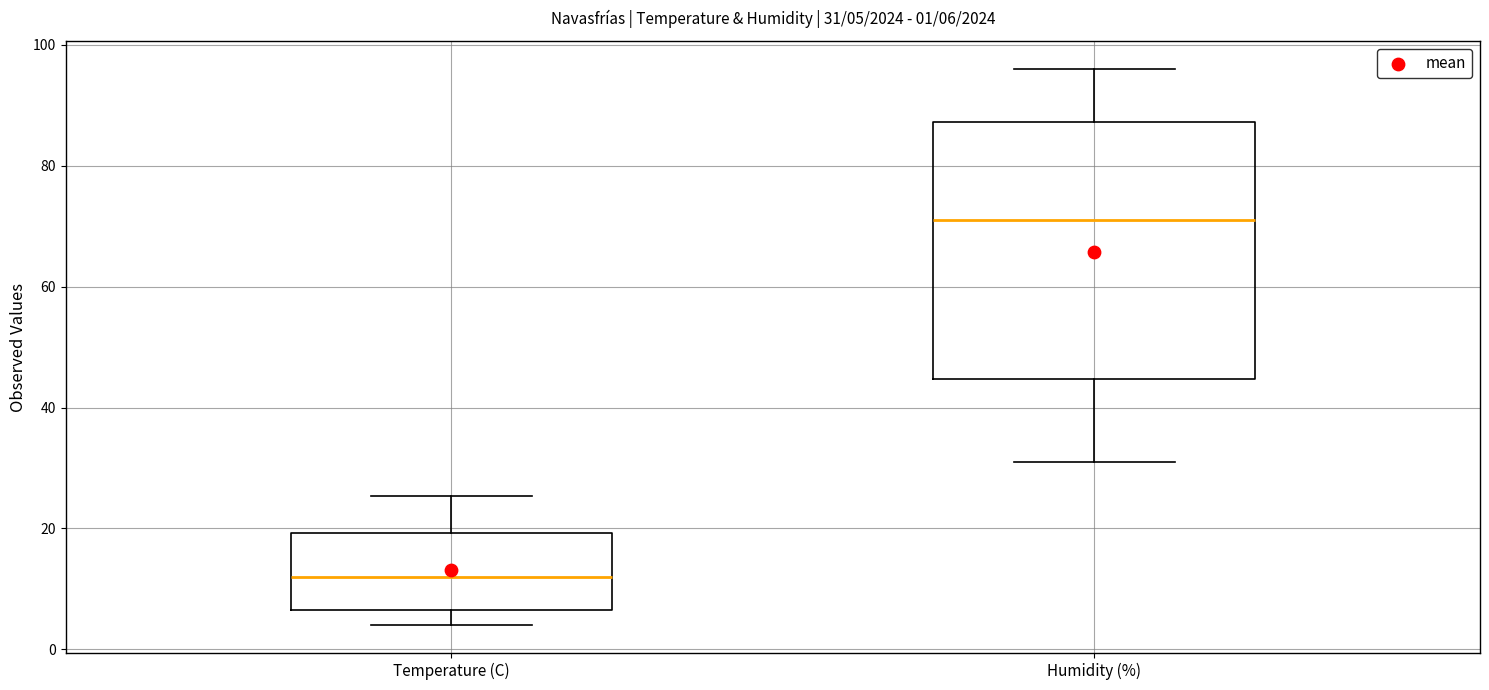

Comparing the boxes themselves (not the whiskers), which one is the tallest?

Humidity (%)